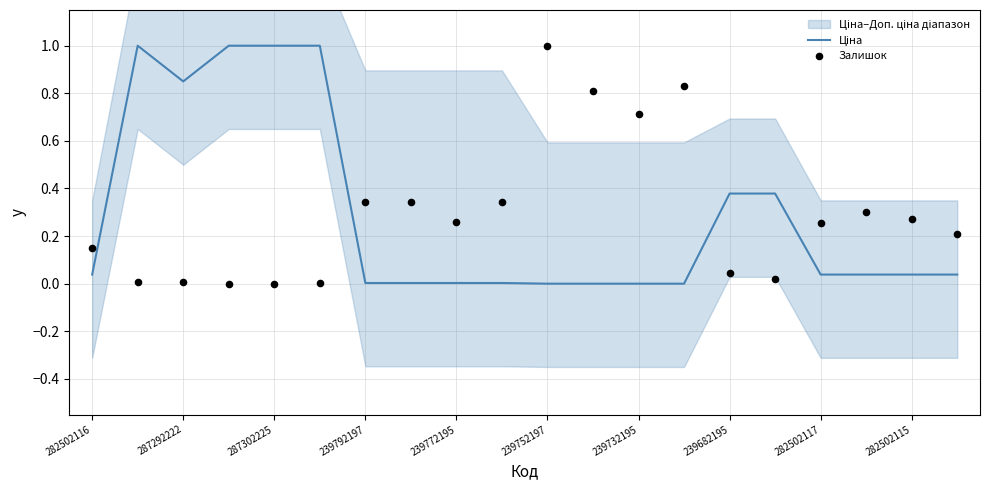

Which series reaches the maximum Y coordinate?

Ціна